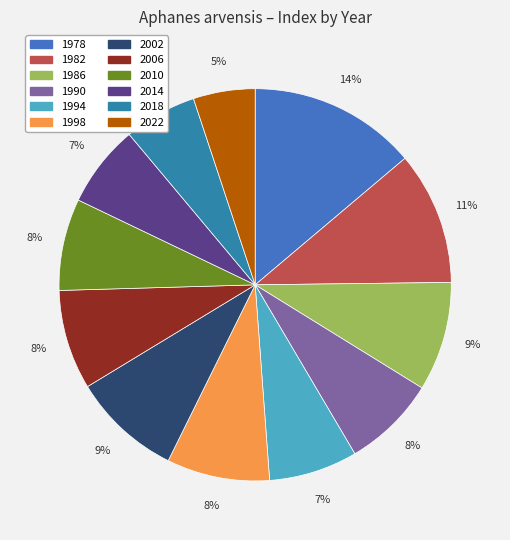

Is the sum of 2018 and 2022 greater than half?

No